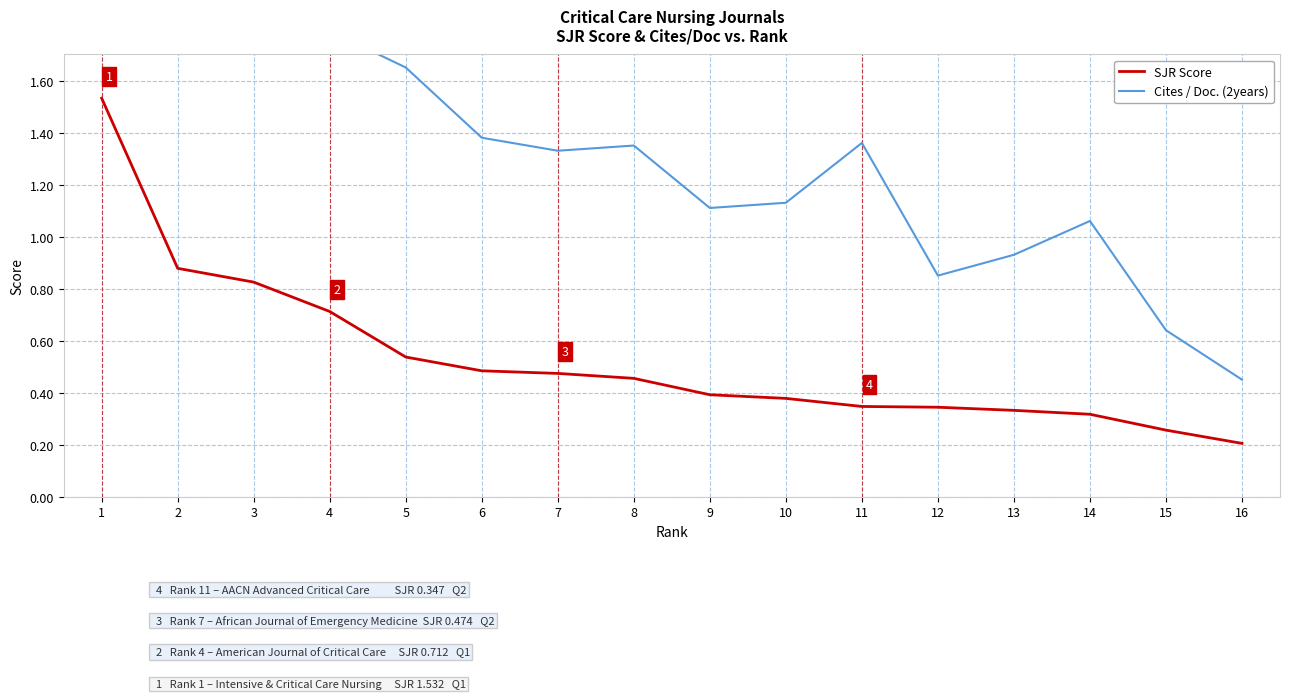

What value does the SJR Score series have at 2?

0.9